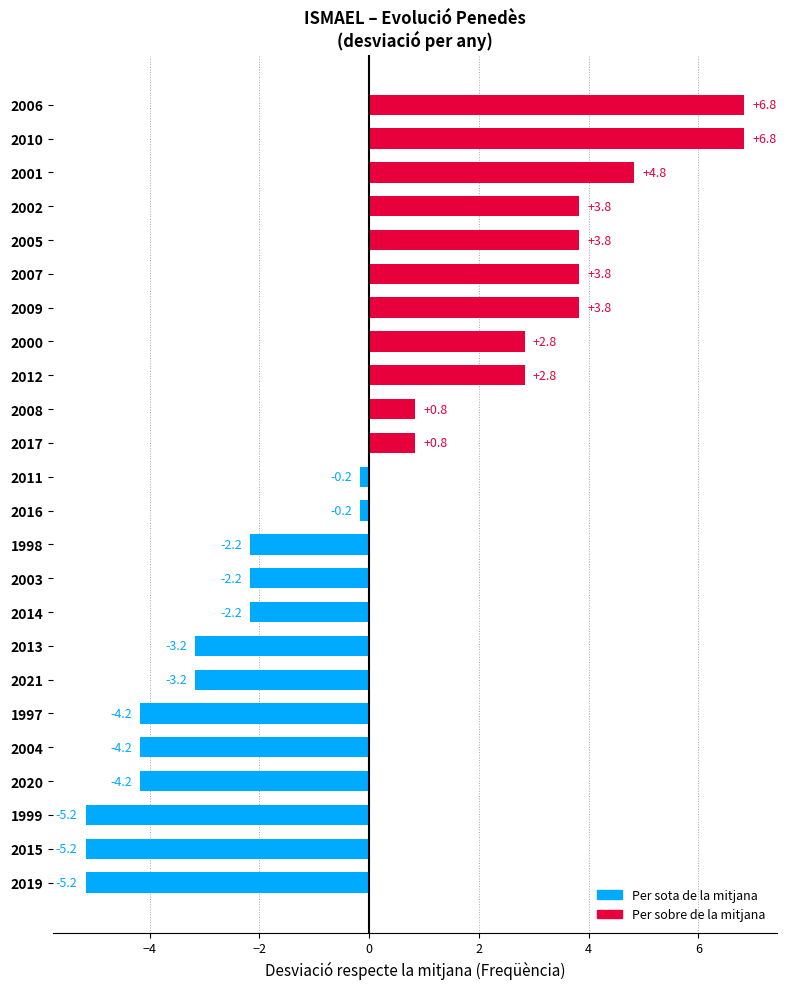

What is the smallest value displayed?

-5.2